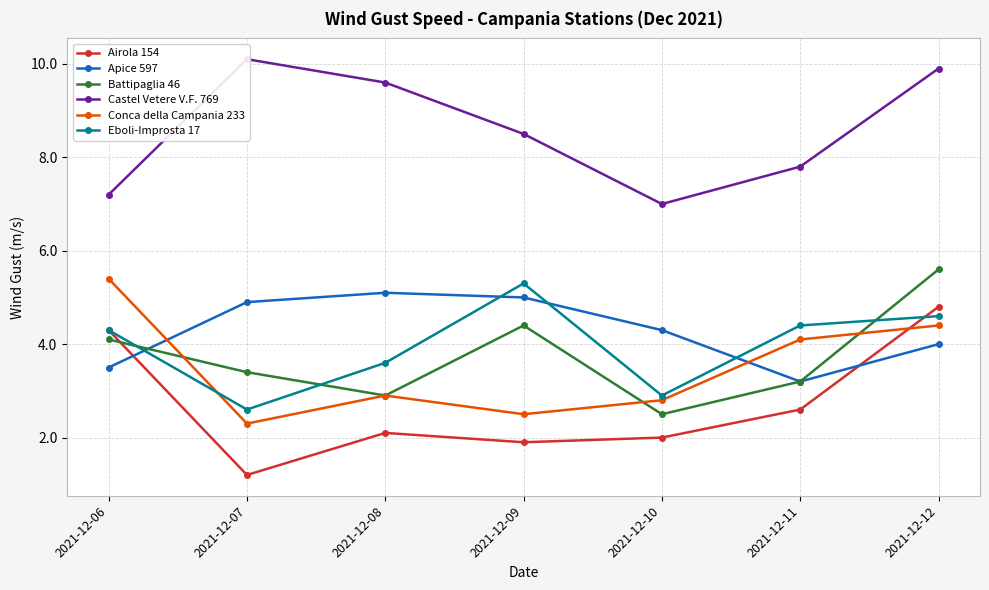

Which has a higher value, 2021-12-06 or 2021-12-08?

2021-12-06